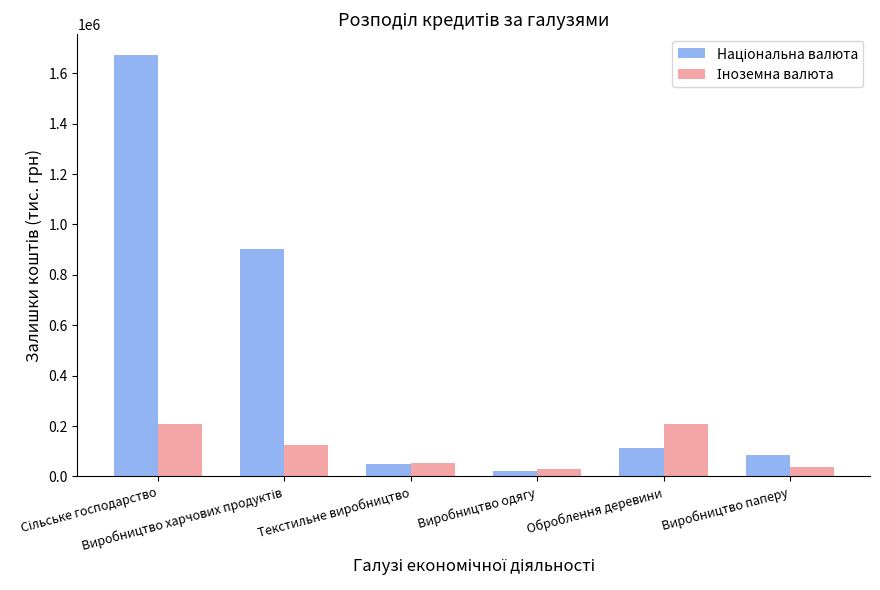

What is the maximum value shown in the chart?

1671512.1